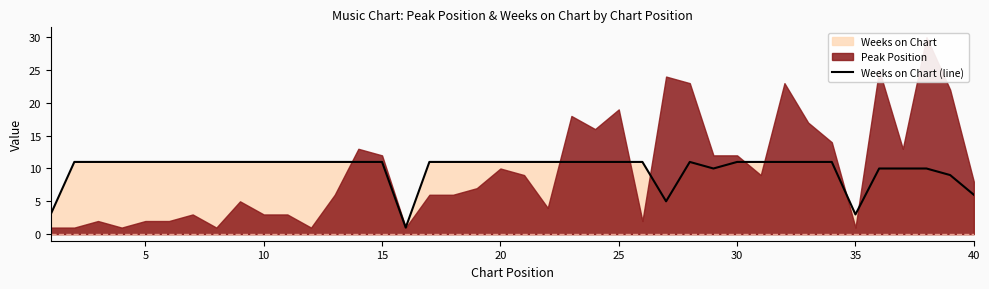

Reading left to right, extract all data points from this chart.

3	11	11	11	11	11	11	11	11	11	11	11	11	11	11	1	11	11	11	11	11	11	11	11	11	11	5	11	10	11	11	11	11	11	3	10	10	10	9	6